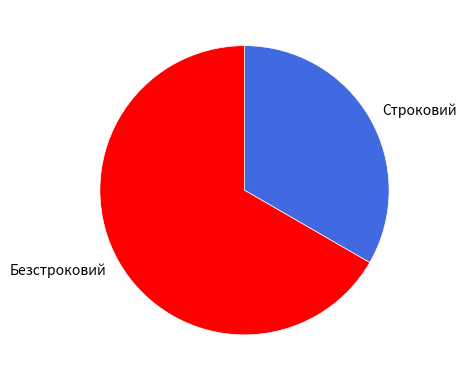

Count the number of slices in the pie.

2